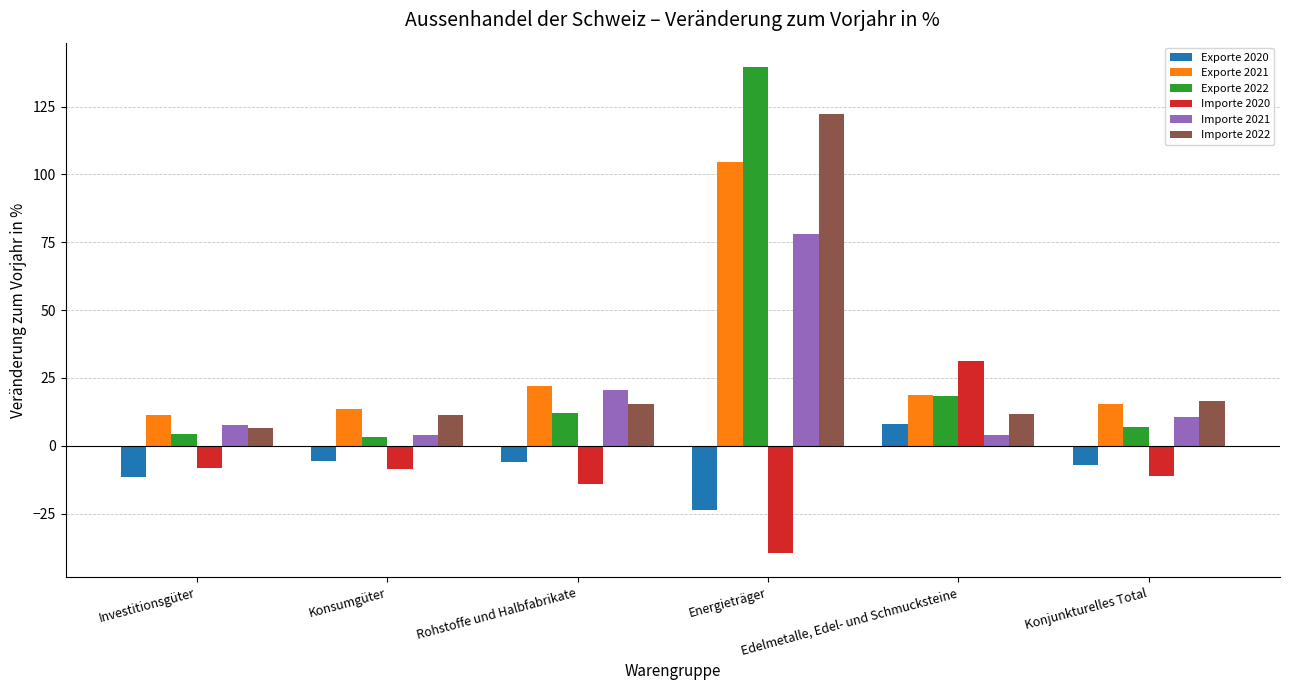

Which category has the lowest value across all series?

Energieträger